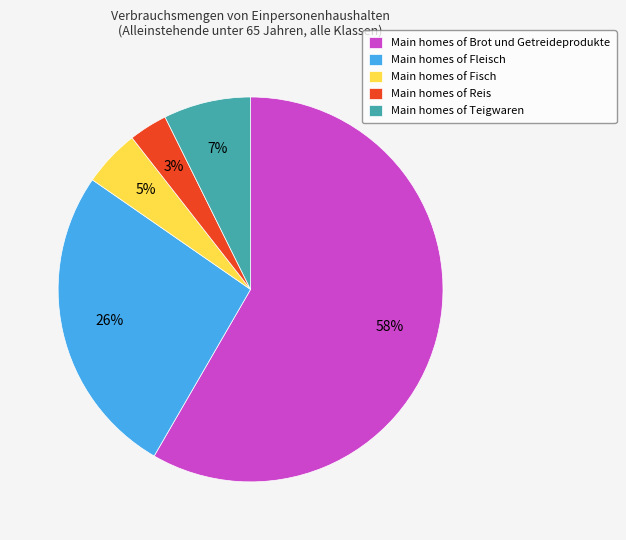

How many slices are in this pie chart?

5